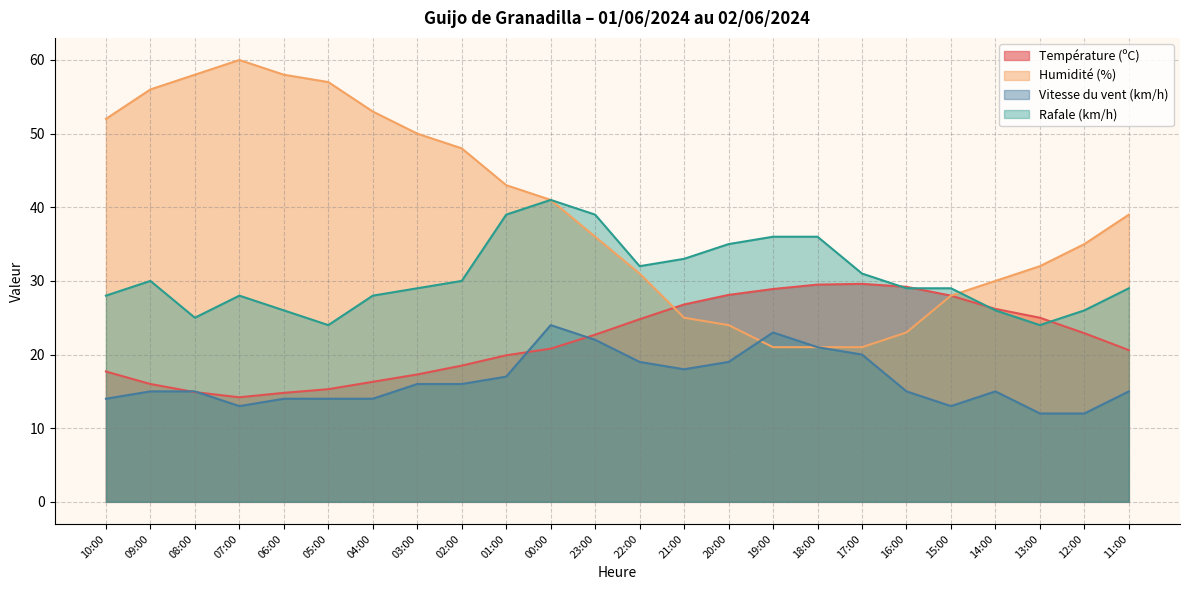

Reading right to left, extract all data points from this chart.

Température (ºC): 20.6	22.9	25.0	26.2	28.0	29.2	29.6	29.5	28.9	28.1	26.8	24.8	22.7	20.8	19.9	18.5	17.3	16.3	15.3	14.8	14.2	14.9	16.0	17.7
Humidité (%): 39.0	35.0	32.0	30.0	28.0	23.0	21.0	21.0	21.0	24.0	25.0	31.0	36.0	41.0	43.0	48.0	50.0	53.0	57.0	58.0	60.0	58.0	56.0	52.0
Vitesse du vent (km/h): 15.0	12.0	12.0	15.0	13.0	15.0	20.0	21.0	23.0	19.0	18.0	19.0	22.0	24.0	17.0	16.0	16.0	14.0	14.0	14.0	13.0	15.0	15.0	14.0
Rafale (km/h): 29.0	26.0	24.0	26.0	29.0	29.0	31.0	36.0	36.0	35.0	33.0	32.0	39.0	41.0	39.0	30.0	29.0	28.0	24.0	26.0	28.0	25.0	30.0	28.0